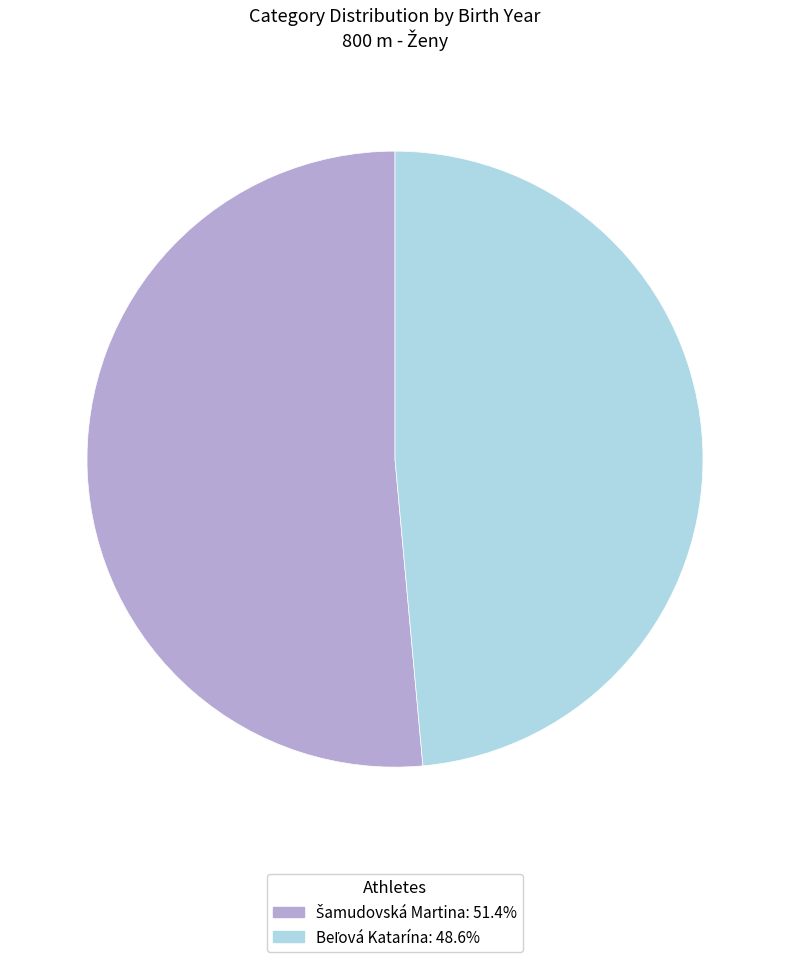

Is there a majority slice in this chart?

Yes